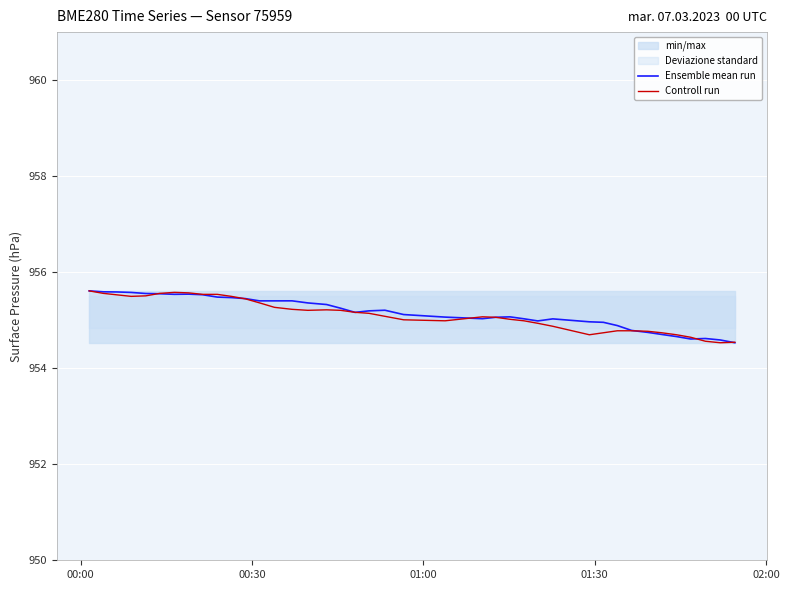

How many interior local peaks does the Ensemble mean run series have?

6